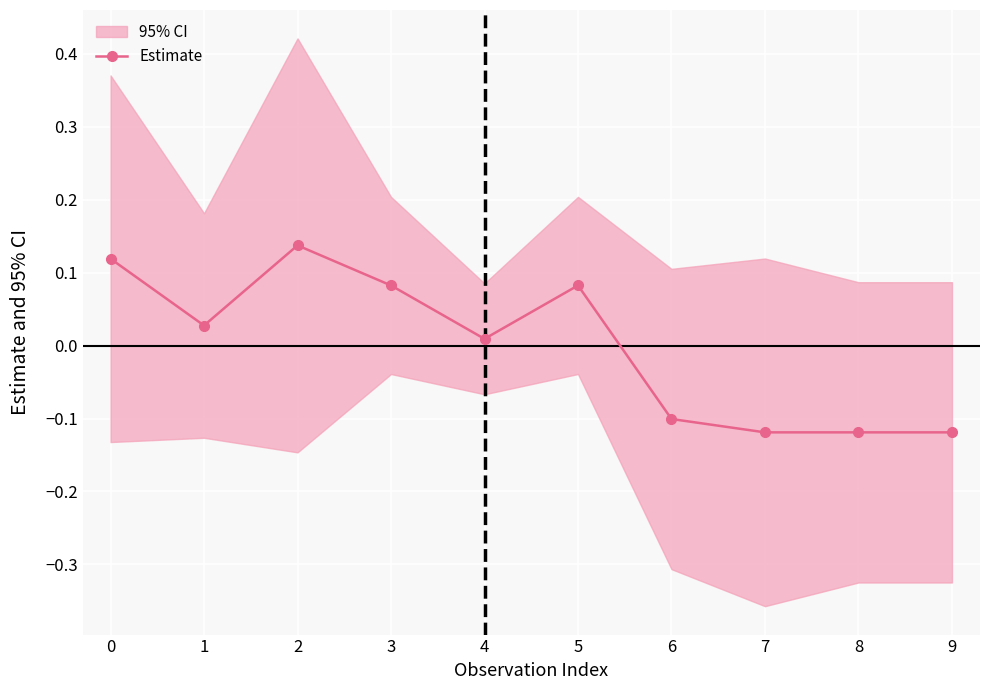

What is the difference between the maximum and minimum values?

0.3